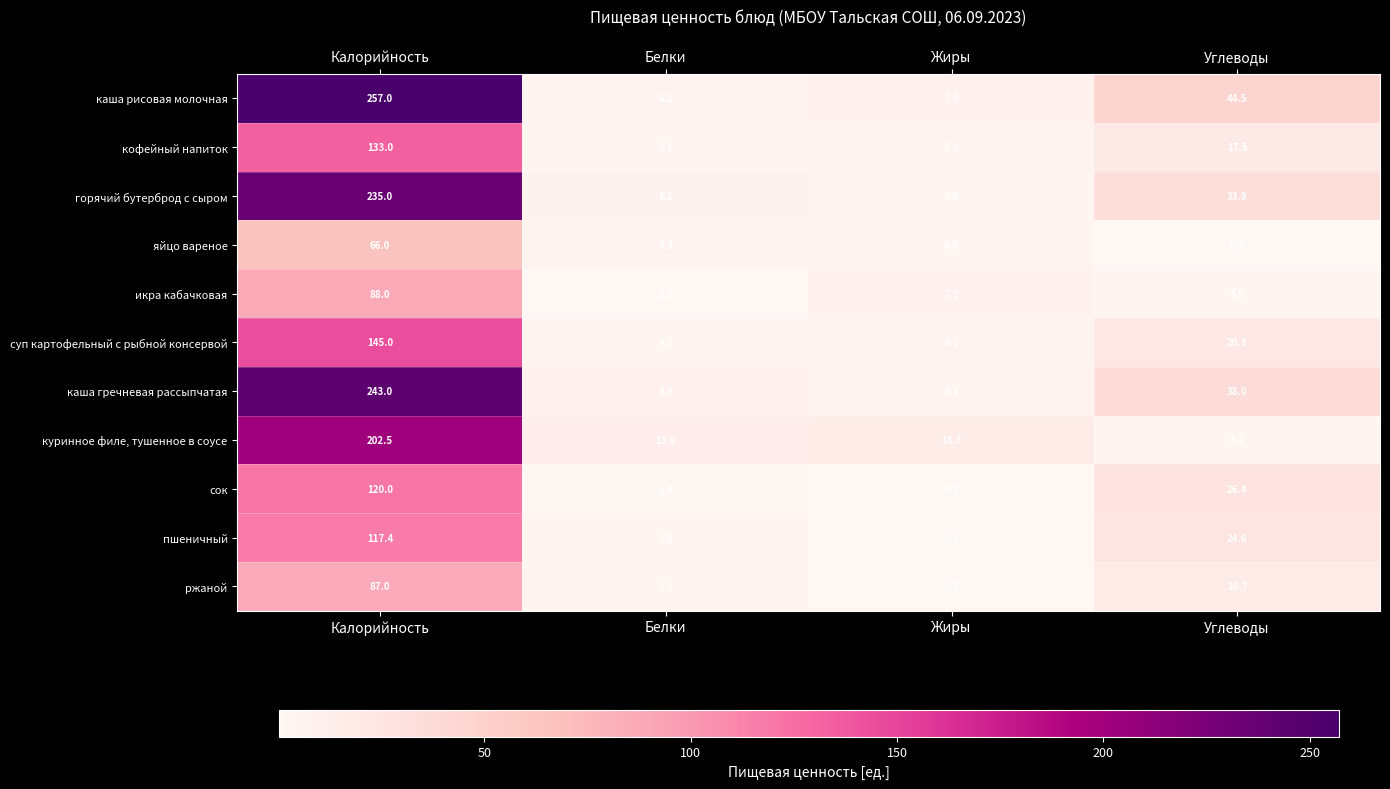

Count the number of data series in this chart.

11